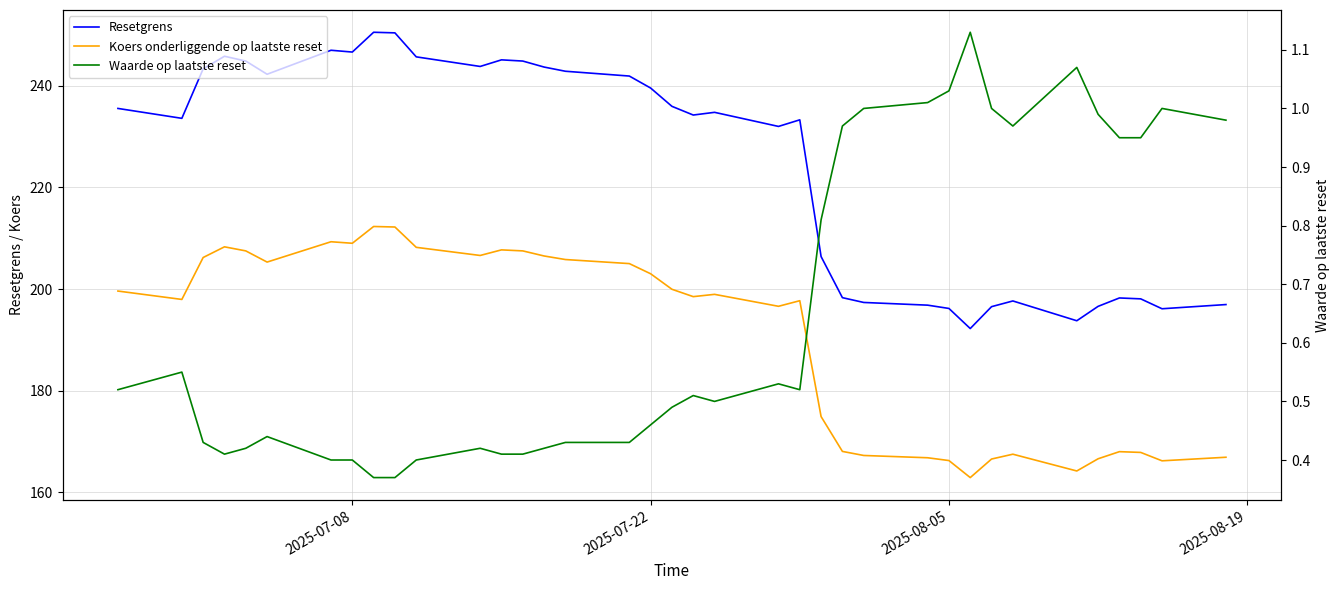

Reading left to right, list all the values displayed in this chart.

Resetgrens: 235.5	233.6	243.3	245.8	244.8	242.3	247.0	246.6	250.5	250.4	245.7	243.8	245.1	244.8	243.7	242.8	241.9	239.5	235.9	234.2	234.8	232.0	233.3	206.4	198.3	197.4	196.8	196.2	192.2	196.5	197.7	193.8	196.6	198.2	198.1	196.1	196.9
Koers onderliggende op laatste reset: 199.6	197.9	206.2	208.3	207.5	205.3	209.3	209.0	212.3	212.2	208.2	206.6	207.7	207.5	206.5	205.8	205.0	203.0	199.9	198.5	198.9	196.6	197.7	174.9	168.1	167.2	166.8	166.2	162.9	166.6	167.5	164.2	166.6	168.0	167.8	166.2	166.9
Waarde op laatste reset: 0.5	0.6	0.4	0.4	0.4	0.4	0.4	0.4	0.4	0.4	0.4	0.4	0.4	0.4	0.4	0.4	0.4	0.5	0.5	0.5	0.5	0.5	0.5	0.8	1.0	1.0	1.0	1.0	1.1	1.0	1.0	1.1	1.0	0.9	0.9	1.0	1.0